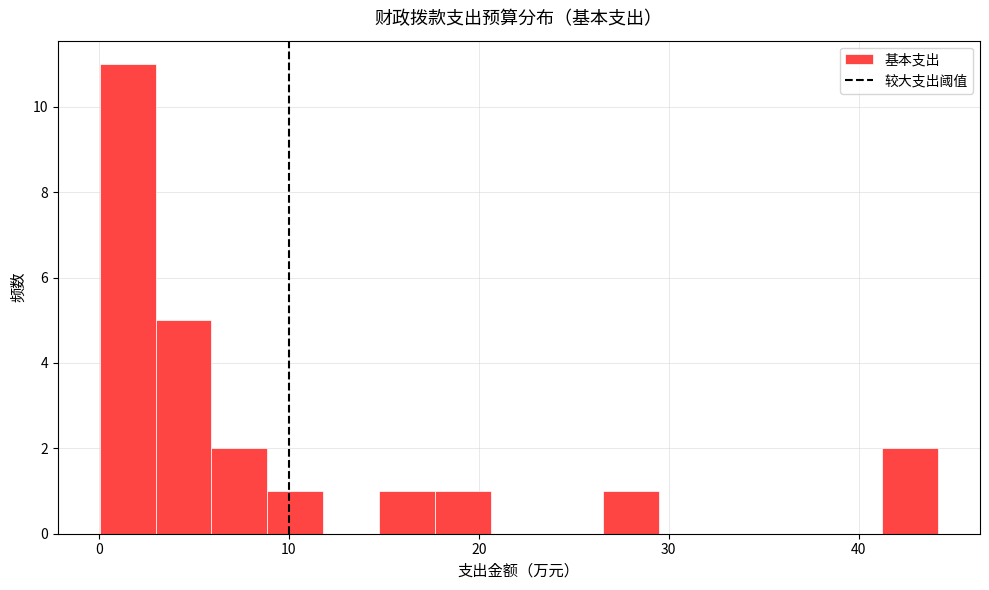

Read against the x-axis, roughly where is the centre of the tallest bar?

2